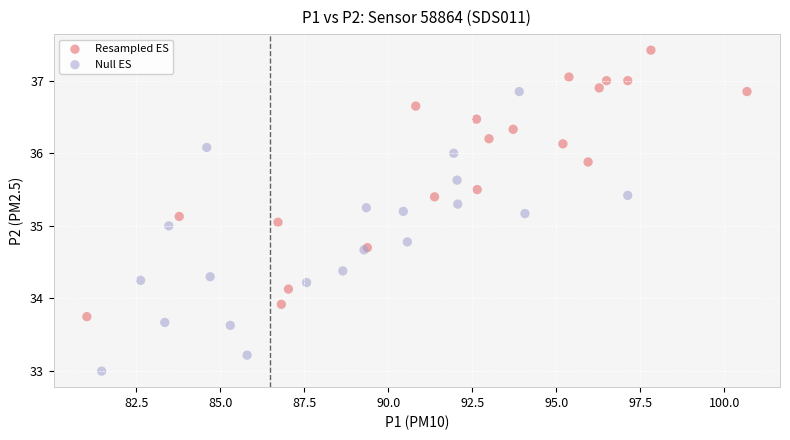

Which series has the largest Y range (max minus min)?

Null ES